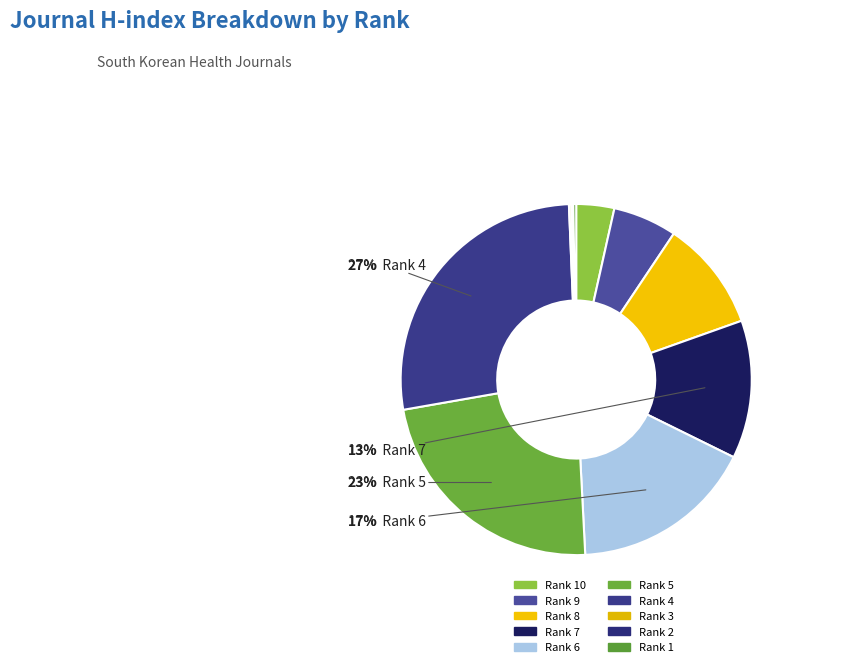

True or false: Rank 1 accounts for 0% of the total.

True